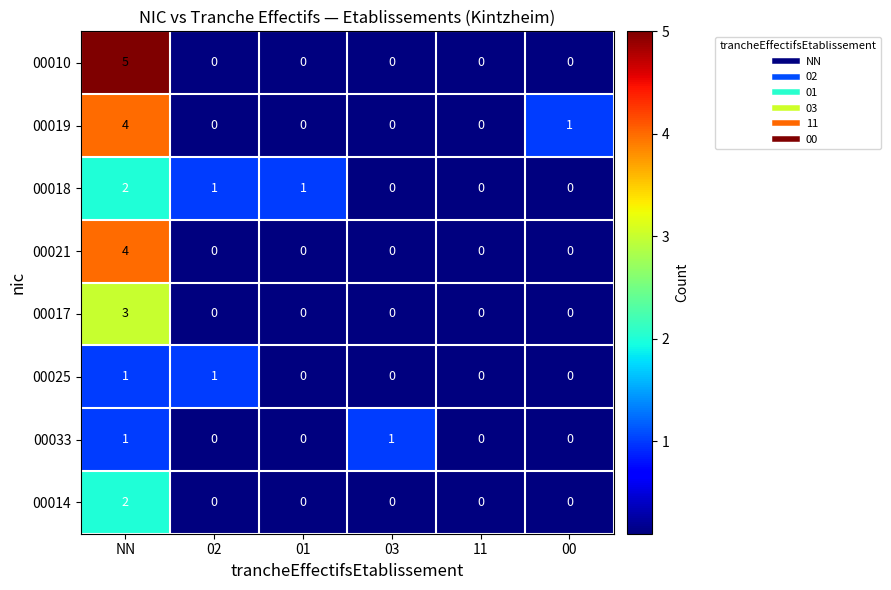

Which series has the widest spread of values?

00010